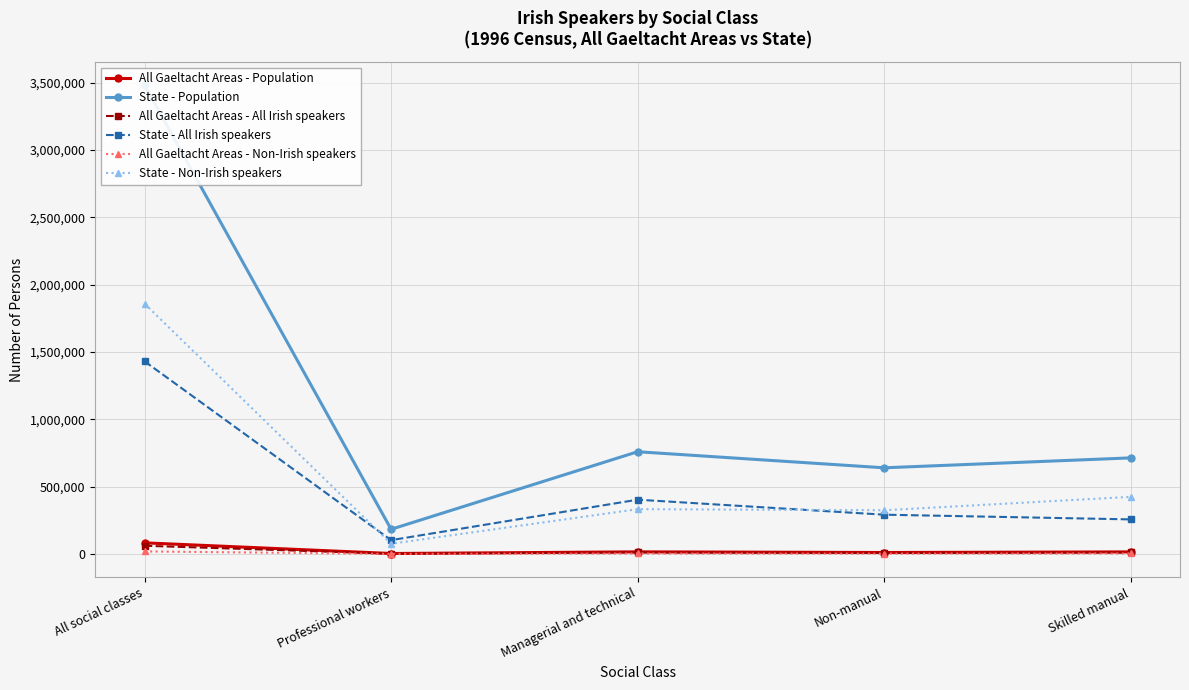

What is the lowest value of the All Gaeltacht Areas - All Irish speakers series?

2559